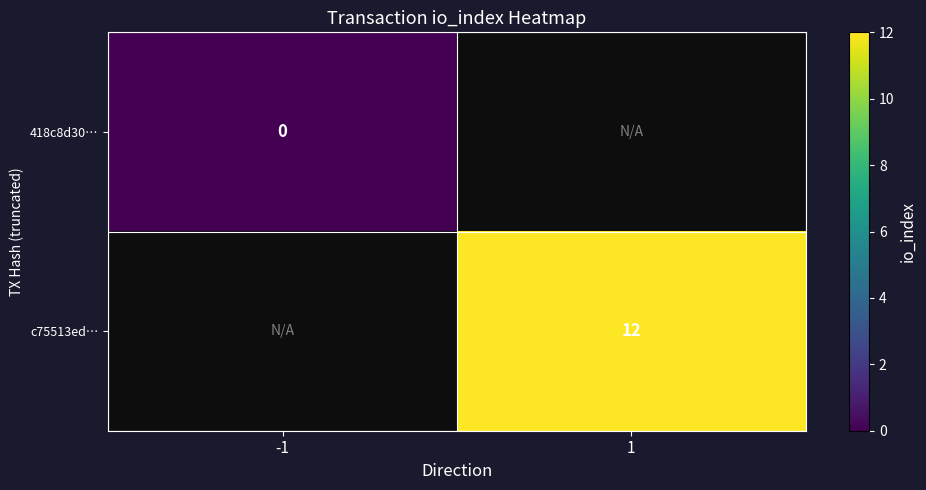

The c75513ed… series shows 8 at 1. True or false?

False